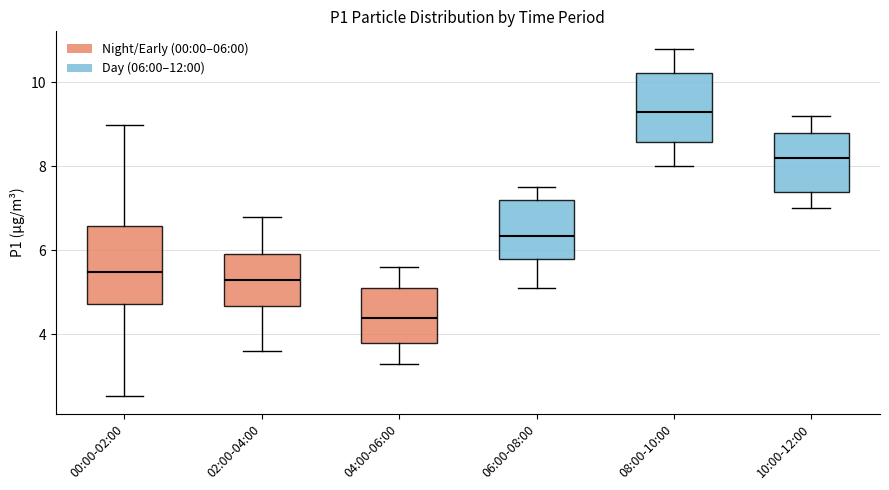

Reading left to right, transcribe this box plot: for each box, give where its median line is, the range the box spans, and where its two whiskers end, as read against the y-axis. The values are not printed on the chart, so give them approximately, as read against the axis.

00:00-02:00: median 5.4, box 4.8 to 6.6, whiskers 2.6 to 9.0
02:00-04:00: median 5.4, box 4.6 to 6.0, whiskers 3.6 to 6.8
04:00-06:00: median 4.4, box 3.8 to 5.2, whiskers 3.4 to 5.6
06:00-08:00: median 6.4, box 5.8 to 7.2, whiskers 5.2 to 7.6
08:00-10:00: median 9.4, box 8.6 to 10.2, whiskers 8.0 to 10.8
10:00-12:00: median 8.2, box 7.4 to 8.8, whiskers 7.0 to 9.2